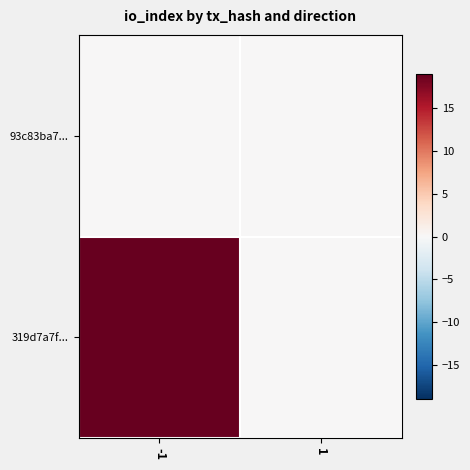

Which has a higher value, -1 or 1?

-1